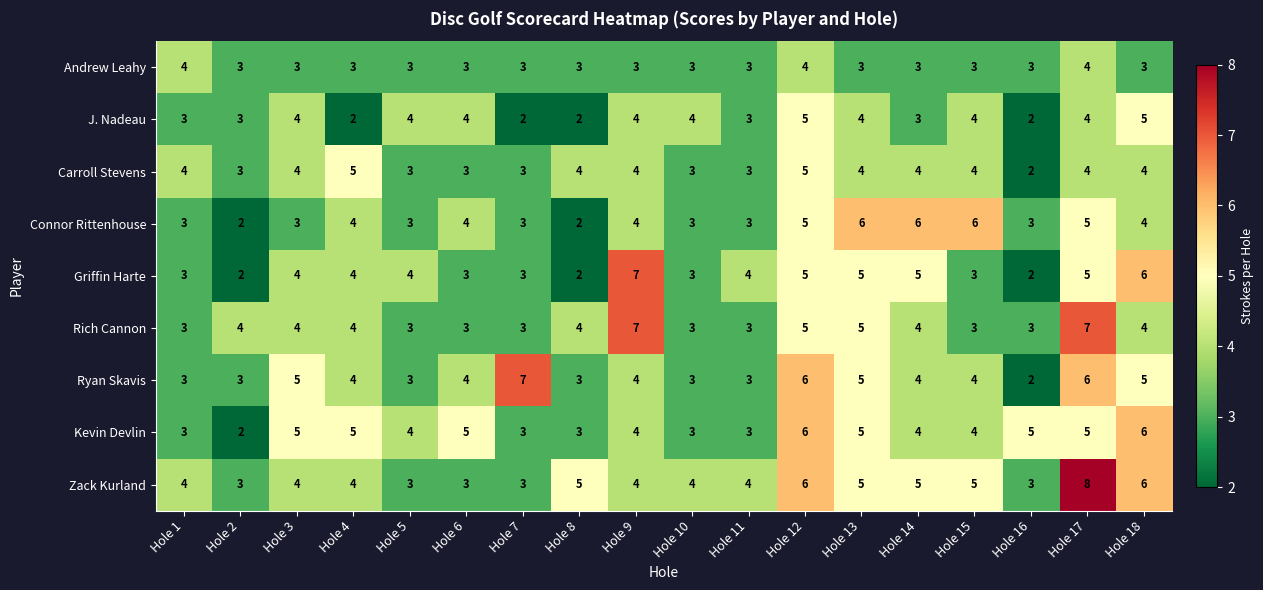

How many series are shown in this chart?

9